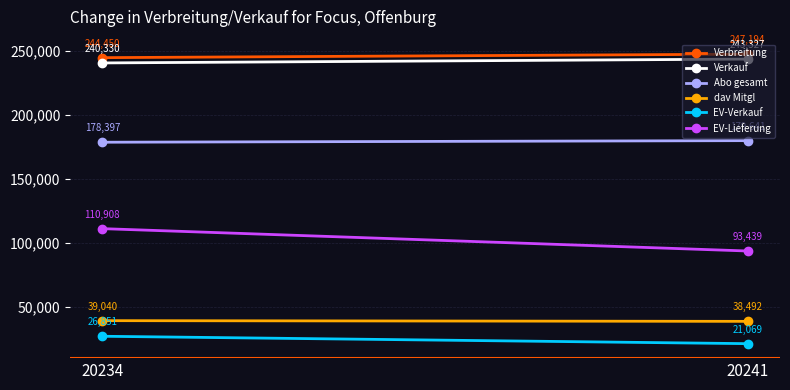

Is it true that EV-Lieferung equals 138729 at 20241?

False